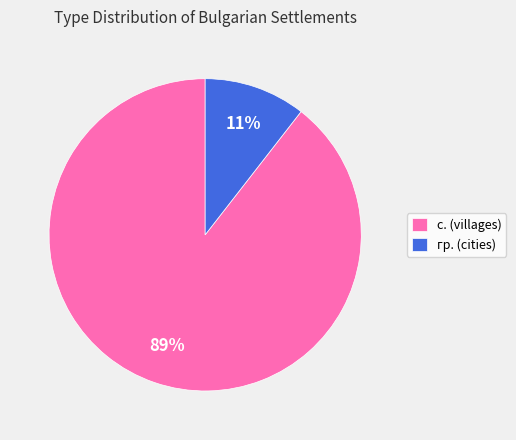

Is the sum of с. (villages) and гр. (cities) greater than half?

Yes